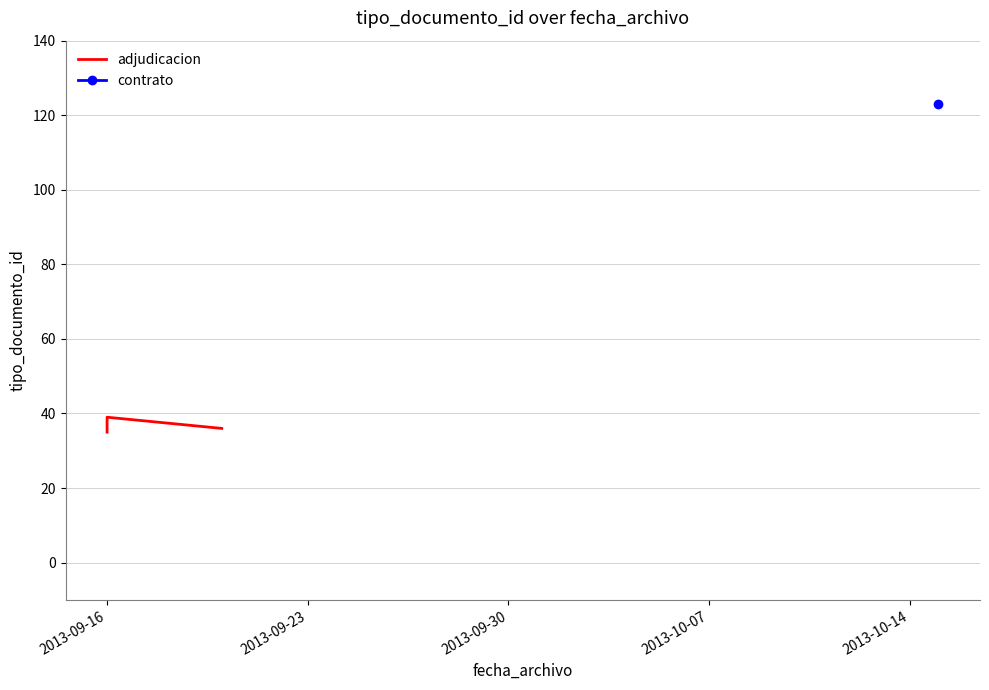

How many lines are shown in the chart?

1